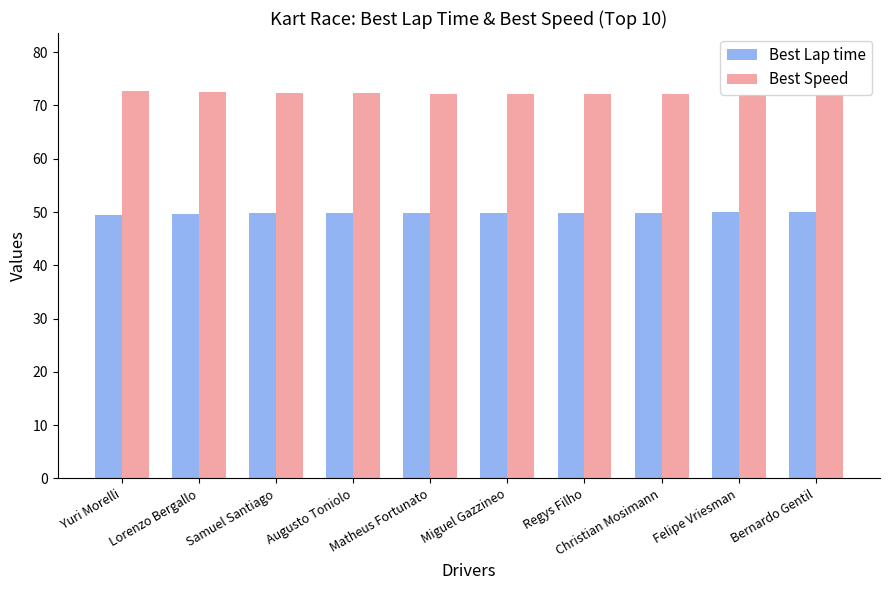

What are all the series names shown in the legend?

Best Lap time, Best Speed